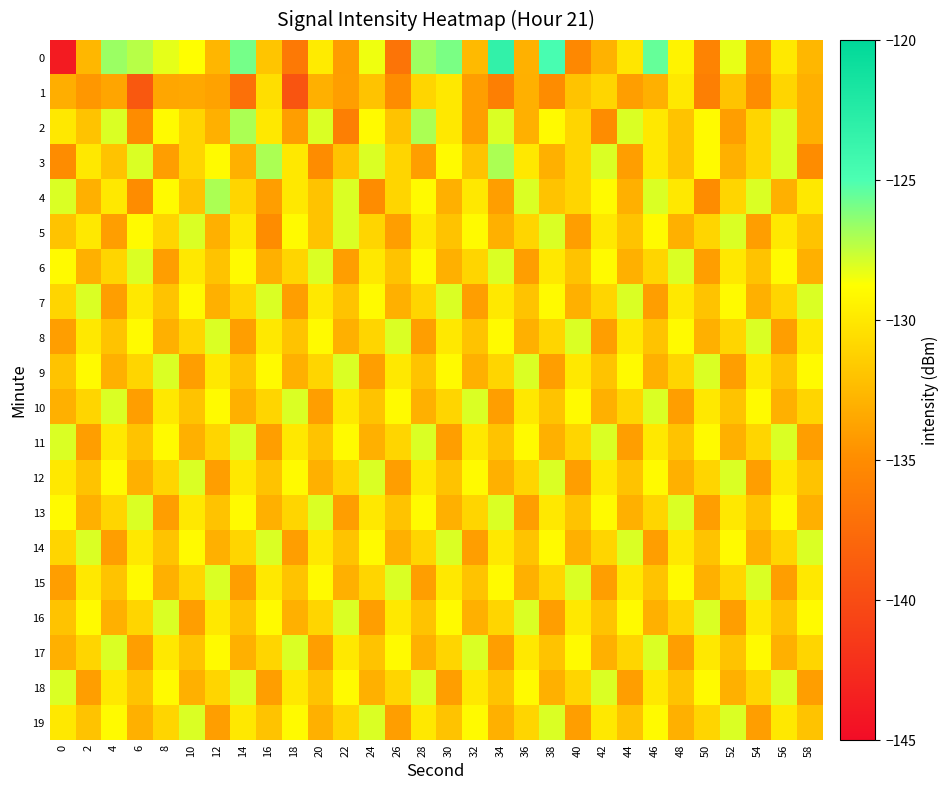

Which has a higher value, 30 or 6?

30